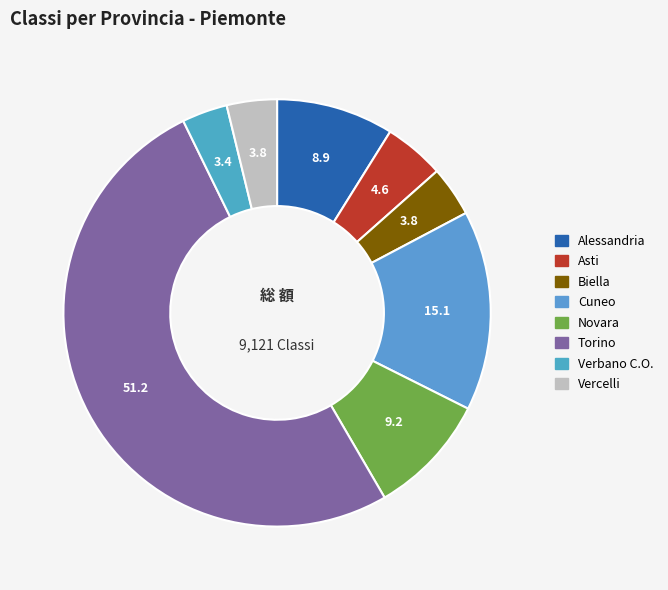

How many slices are in this pie chart?

8